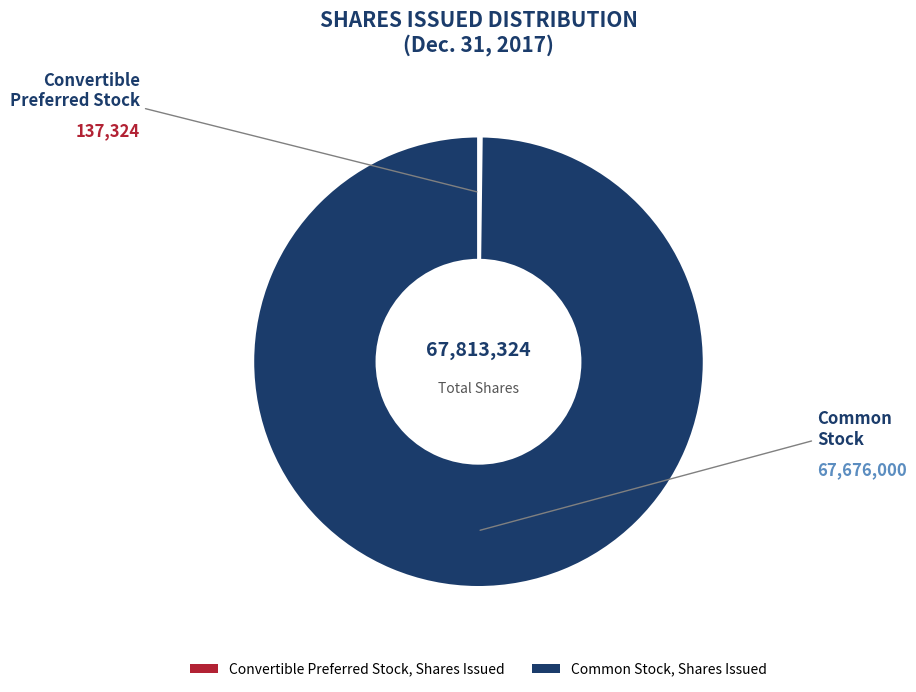

Which slice is the largest?

Common Stock, Shares Issued